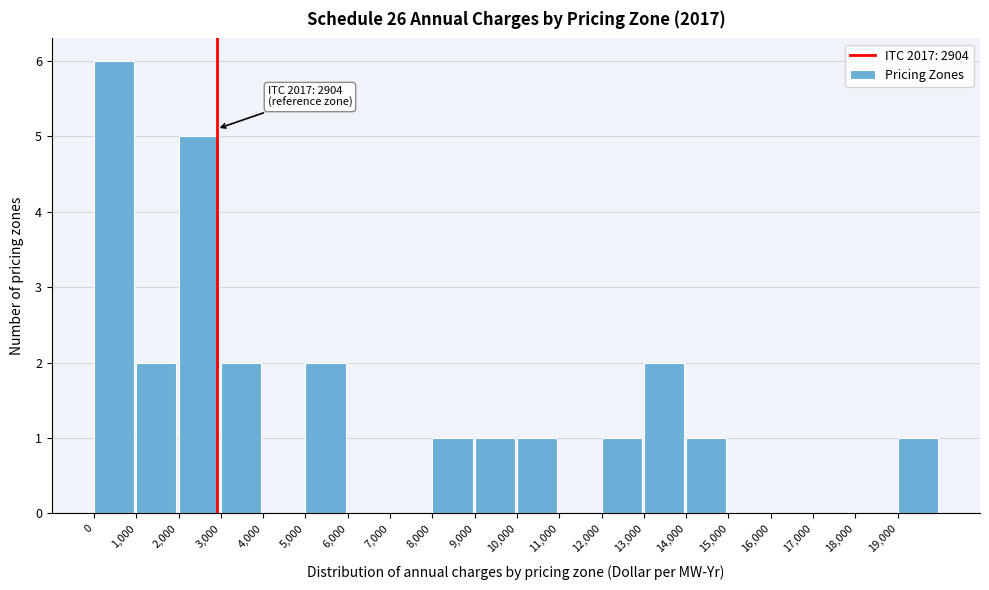

Over which range of the x-axis is the bar tallest?

0 to 1000